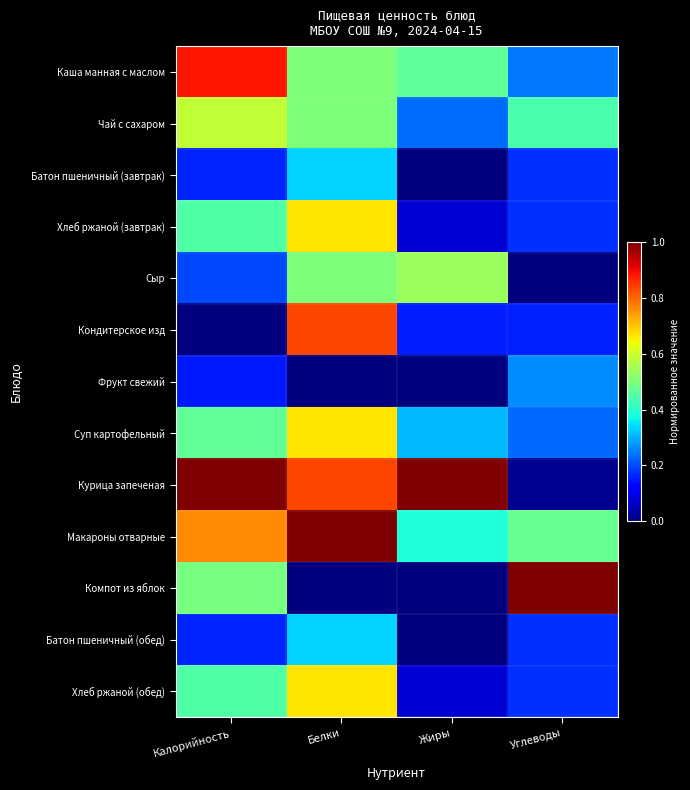

At Углеводы, list the series in order from largest to smallest.

Компот из яблок, Макароны отварные, Чай с сахаром, Фрукт свежий, Каша манная с маслом, Суп картофельный, Батон пшеничный (завтрак), Хлеб ржаной (завтрак), Батон пшеничный (обед), Хлеб ржаной (обед), Кондитерское изд, Курица запеченая, Сыр